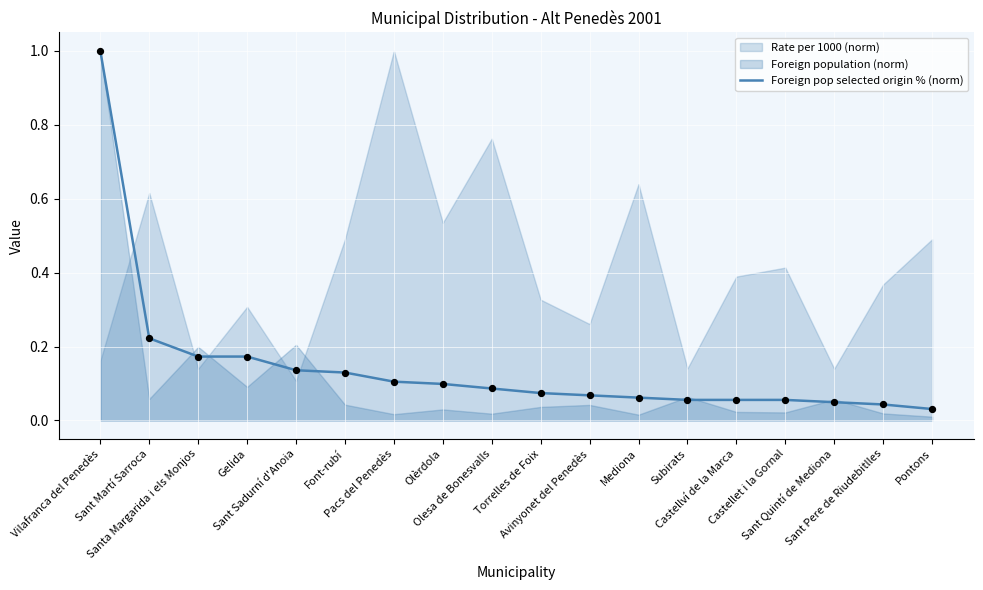

Which has a higher value, Avinyonet del Penedès or Olèrdola?

Olèrdola